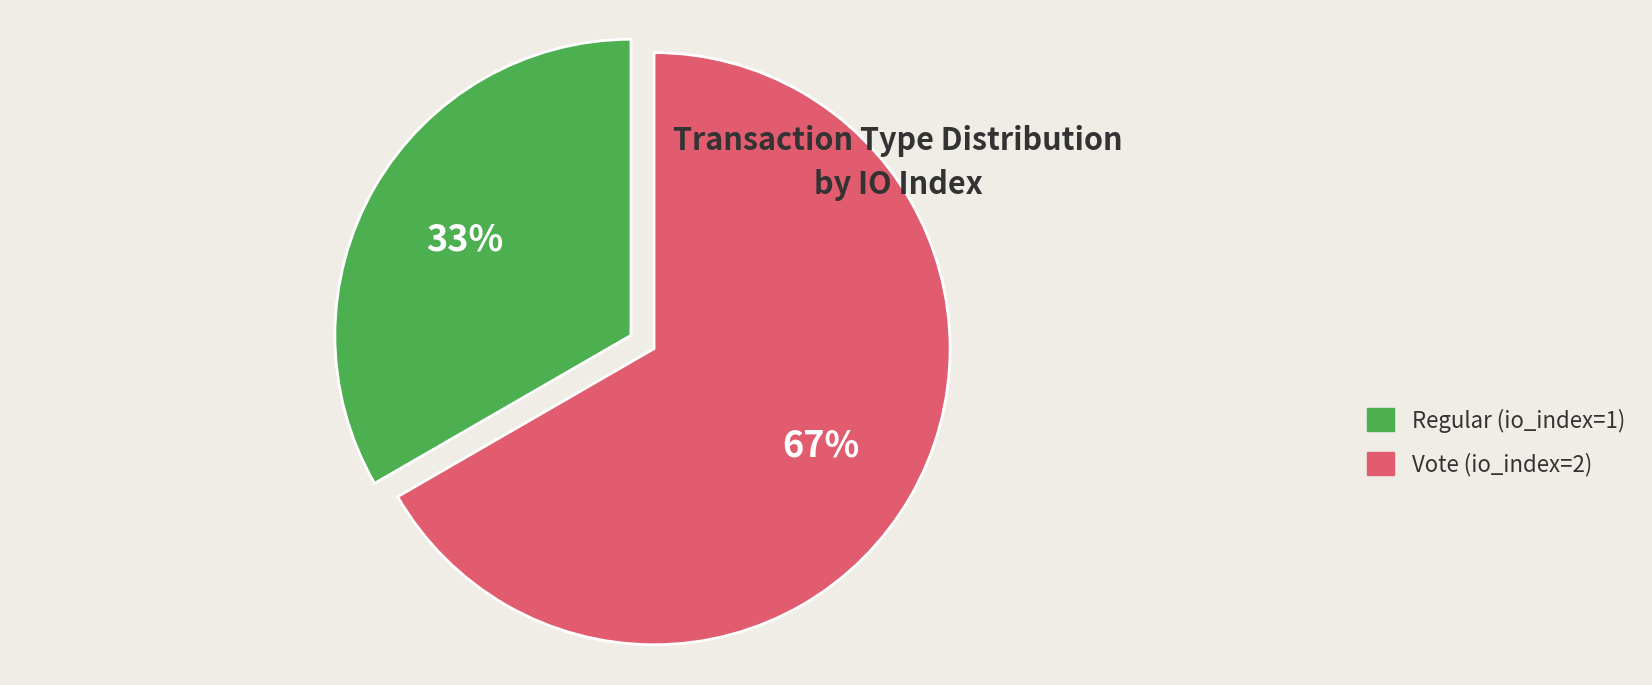

To the nearest percent, what is the combined percentage of Vote (io_index=2) and Regular (io_index=1)?

100%